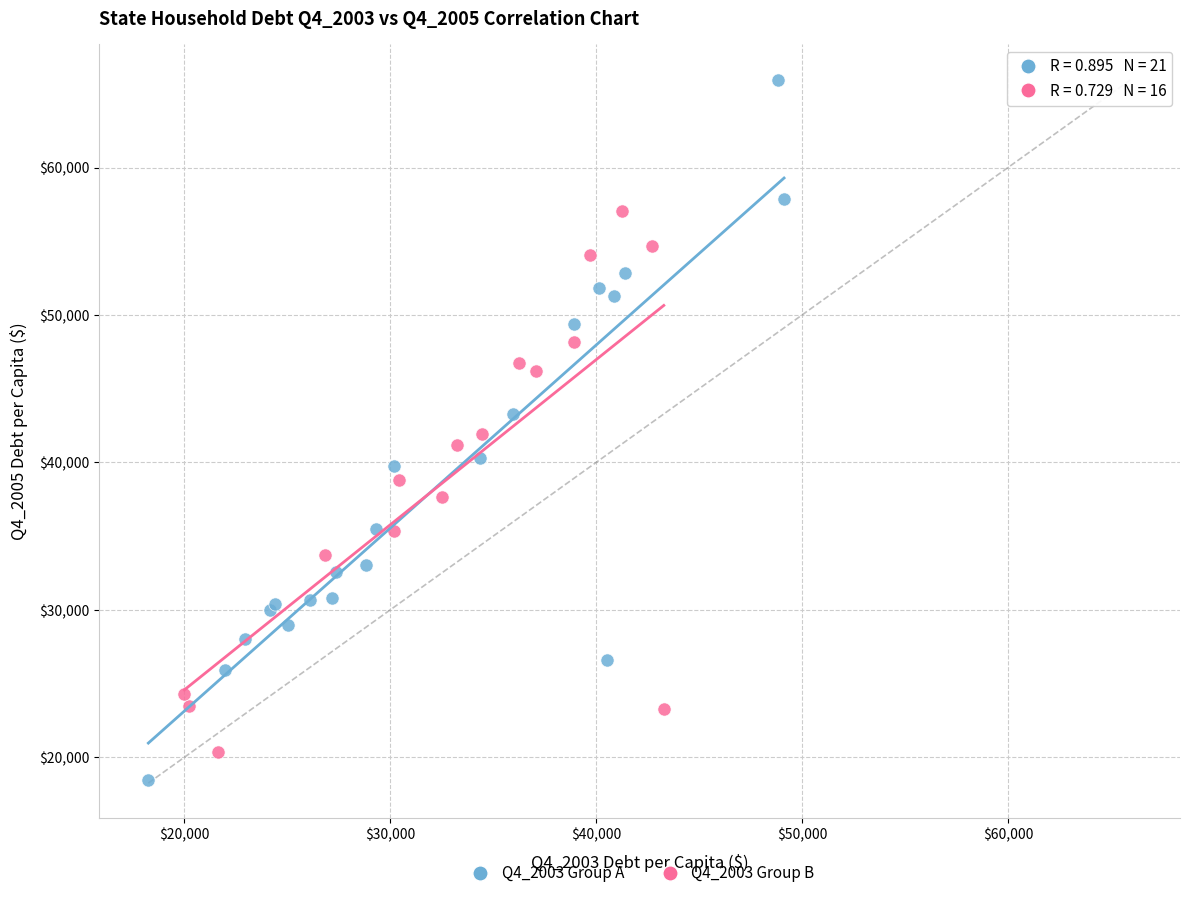

Which series reaches the maximum Y coordinate?

Q4_2003 Group A